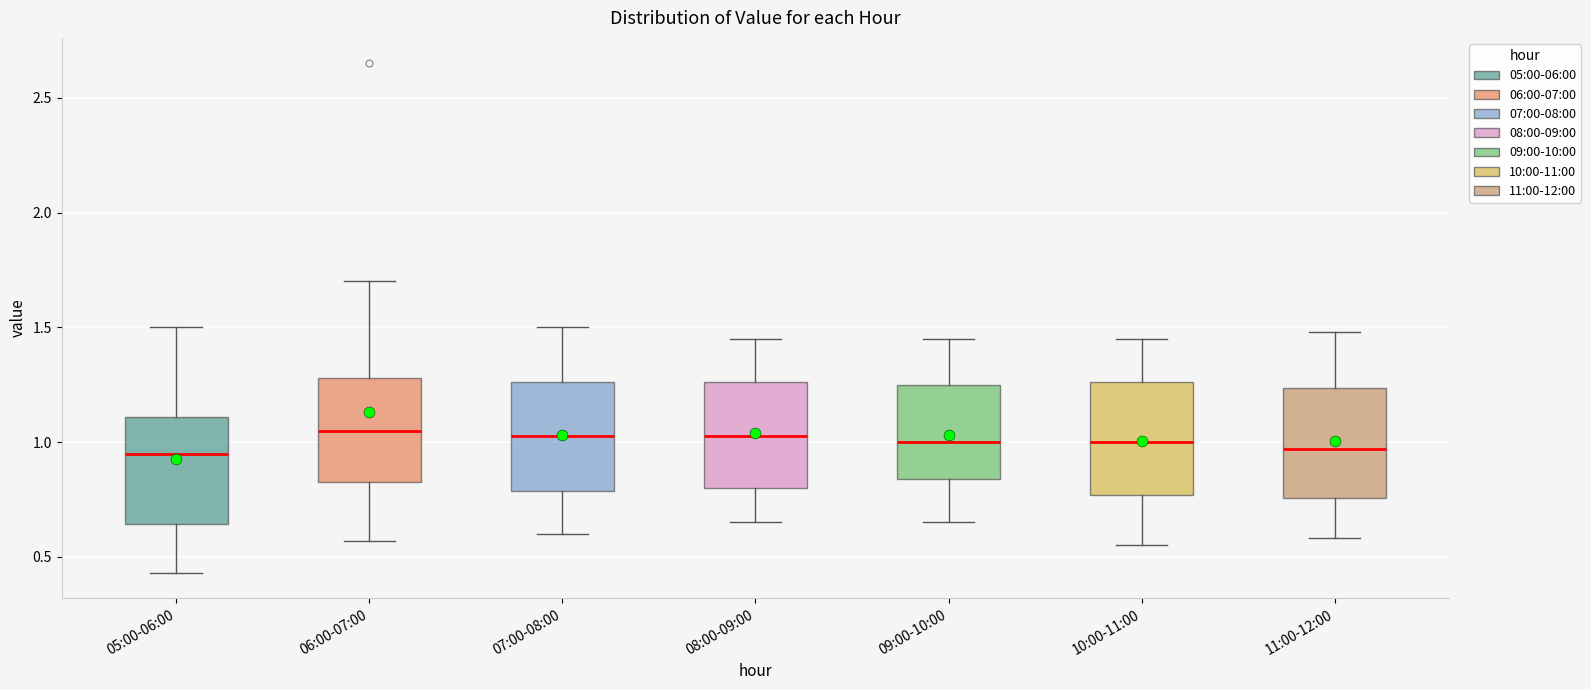

Reading left to right, transcribe this box plot: for each box, give where its median line is, the range the box spans, and where its two whiskers end, as read against the y-axis. The values are not printed on the chart, so give them approximately, as read against the axis.

05:00-06:00: median 0.95, box 0.65 to 1.10, whiskers 0.45 to 1.50
06:00-07:00: median 1.05, box 0.85 to 1.30, whiskers 0.55 to 1.70
07:00-08:00: median 1.05, box 0.80 to 1.25, whiskers 0.60 to 1.50
08:00-09:00: median 1.05, box 0.80 to 1.25, whiskers 0.65 to 1.45
09:00-10:00: median 1.00, box 0.85 to 1.25, whiskers 0.65 to 1.45
10:00-11:00: median 1.00, box 0.75 to 1.25, whiskers 0.55 to 1.45
11:00-12:00: median 0.95, box 0.75 to 1.25, whiskers 0.60 to 1.50